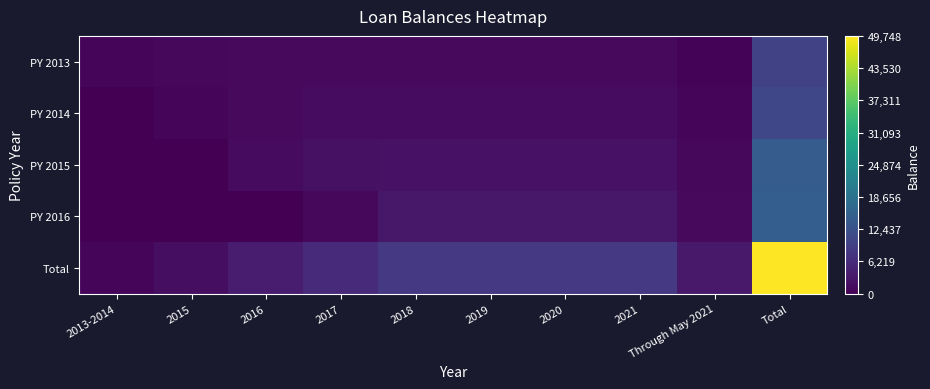

At which category is the sum across all series the highest?

Total